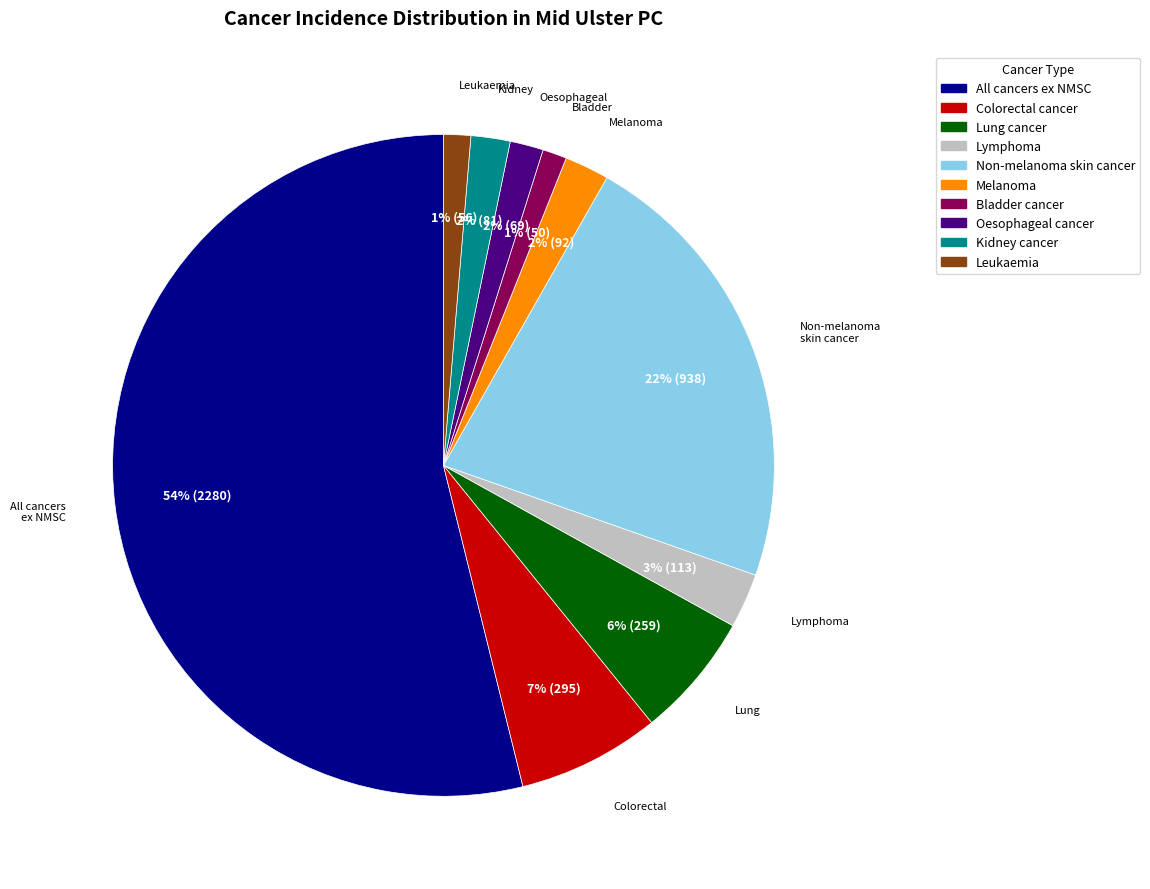

Which slice represents more than half of the pie?

All cancers ex NMSC